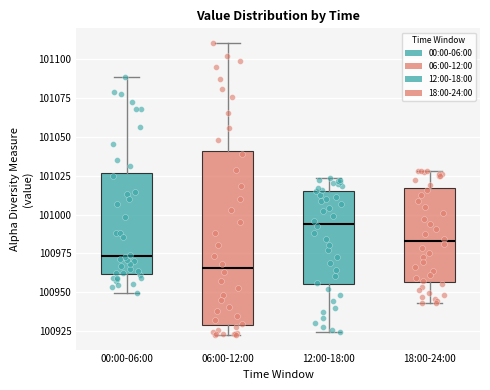

Which box is the tallest, from its lower edge to its upper edge?

06:00-12:00